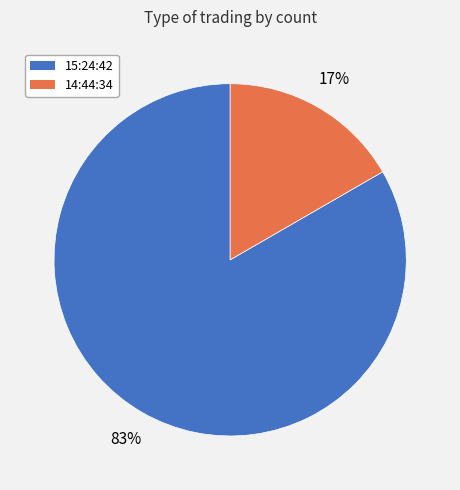

Which has a higher value, 15:24:42 or 14:44:34?

15:24:42